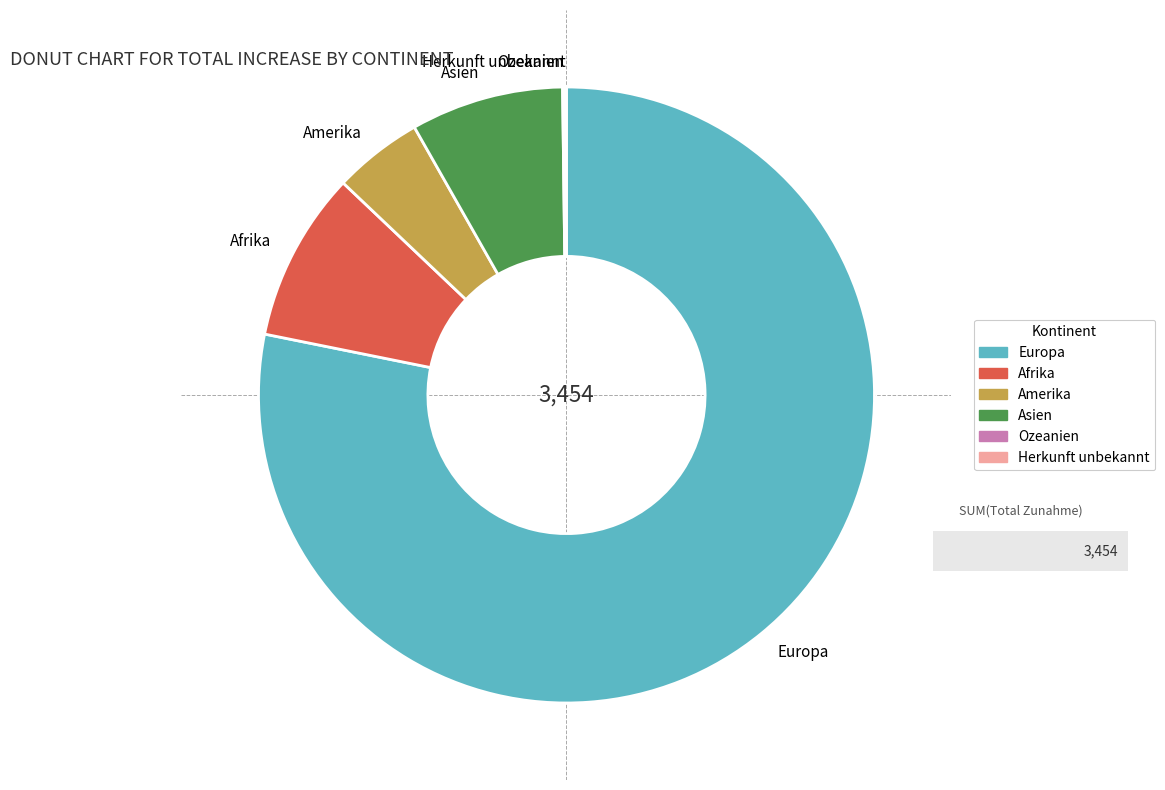

Does any single category account for the majority?

Yes